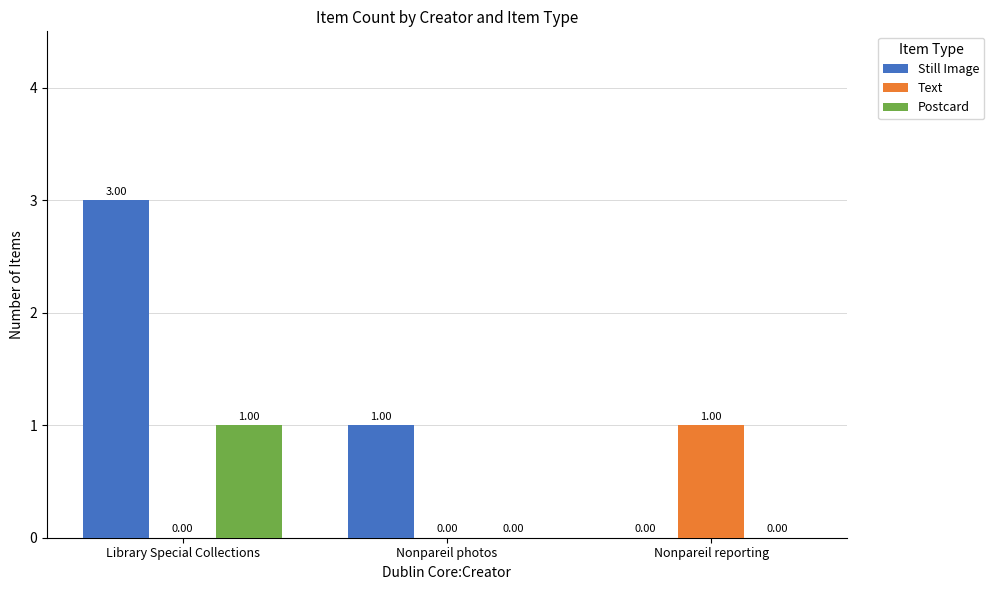

At which label is Still Image closest to 1?

Nonpareil photos